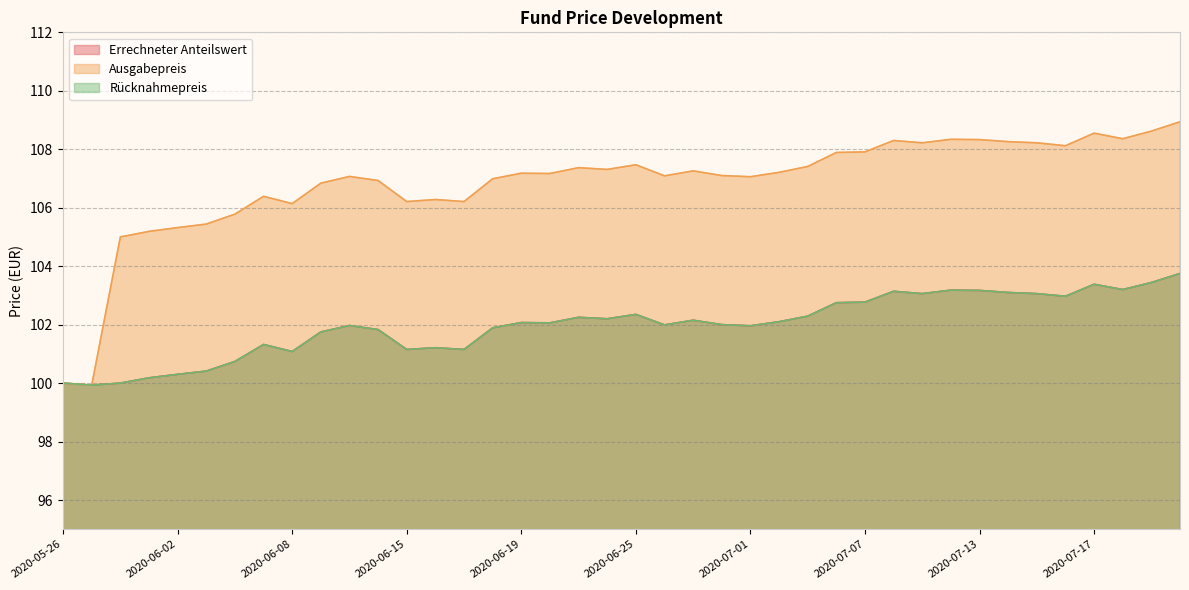

Reading left to right, what are all the values shown in this chart?

Errechneter Anteilswert: 2020-05-26=100.0	2020-05-27=99.9	2020-05-28=100.0	2020-05-29=100.2	2020-06-02=100.3	2020-06-03=100.4	2020-06-04=100.7	2020-06-05=101.3	2020-06-08=101.1	2020-06-09=101.8	2020-06-10=102.0	2020-06-12=101.8	2020-06-15=101.2	2020-06-16=101.2	2020-06-17=101.2	2020-06-18=101.9	2020-06-19=102.1	2020-06-22=102.1	2020-06-23=102.2	2020-06-24=102.2	2020-06-25=102.3	2020-06-26=102.0	2020-06-29=102.2	2020-06-30=102.0	2020-07-01=102.0	2020-07-02=102.1	2020-07-03=102.3	2020-07-06=102.8	2020-07-07=102.8	2020-07-08=103.1	2020-07-09=103.1	2020-07-10=103.2	2020-07-13=103.2	2020-07-14=103.1	2020-07-15=103.1	2020-07-16=103.0	2020-07-17=103.4	2020-07-20=103.2	2020-07-21=103.4	2020-07-22=103.8
Ausgabepreis: 2020-05-26=100.0	2020-05-27=99.9	2020-05-28=105.0	2020-05-29=105.2	2020-06-02=105.3	2020-06-03=105.4	2020-06-04=105.8	2020-06-05=106.4	2020-06-08=106.1	2020-06-09=106.8	2020-06-10=107.1	2020-06-12=106.9	2020-06-15=106.2	2020-06-16=106.3	2020-06-17=106.2	2020-06-18=107.0	2020-06-19=107.2	2020-06-22=107.2	2020-06-23=107.4	2020-06-24=107.3	2020-06-25=107.5	2020-06-26=107.1	2020-06-29=107.3	2020-06-30=107.1	2020-07-01=107.1	2020-07-02=107.2	2020-07-03=107.4	2020-07-06=107.9	2020-07-07=107.9	2020-07-08=108.3	2020-07-09=108.2	2020-07-10=108.3	2020-07-13=108.3	2020-07-14=108.3	2020-07-15=108.2	2020-07-16=108.1	2020-07-17=108.5	2020-07-20=108.4	2020-07-21=108.6	2020-07-22=108.9
Rücknahmepreis: 2020-05-26=100.0	2020-05-27=99.9	2020-05-28=100.0	2020-05-29=100.2	2020-06-02=100.3	2020-06-03=100.4	2020-06-04=100.7	2020-06-05=101.3	2020-06-08=101.1	2020-06-09=101.8	2020-06-10=102.0	2020-06-12=101.8	2020-06-15=101.2	2020-06-16=101.2	2020-06-17=101.2	2020-06-18=101.9	2020-06-19=102.1	2020-06-22=102.1	2020-06-23=102.2	2020-06-24=102.2	2020-06-25=102.3	2020-06-26=102.0	2020-06-29=102.2	2020-06-30=102.0	2020-07-01=102.0	2020-07-02=102.1	2020-07-03=102.3	2020-07-06=102.8	2020-07-07=102.8	2020-07-08=103.1	2020-07-09=103.1	2020-07-10=103.2	2020-07-13=103.2	2020-07-14=103.1	2020-07-15=103.1	2020-07-16=103.0	2020-07-17=103.4	2020-07-20=103.2	2020-07-21=103.4	2020-07-22=103.8